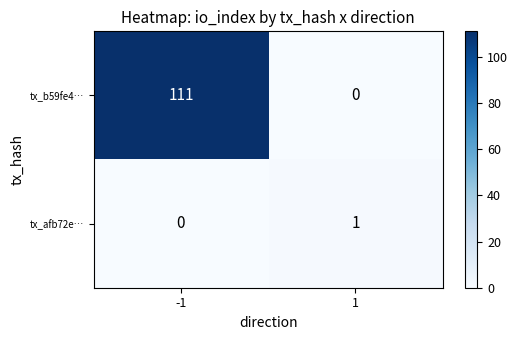

True or false: tx_b59fe4… has a value of 45 at 1.

False